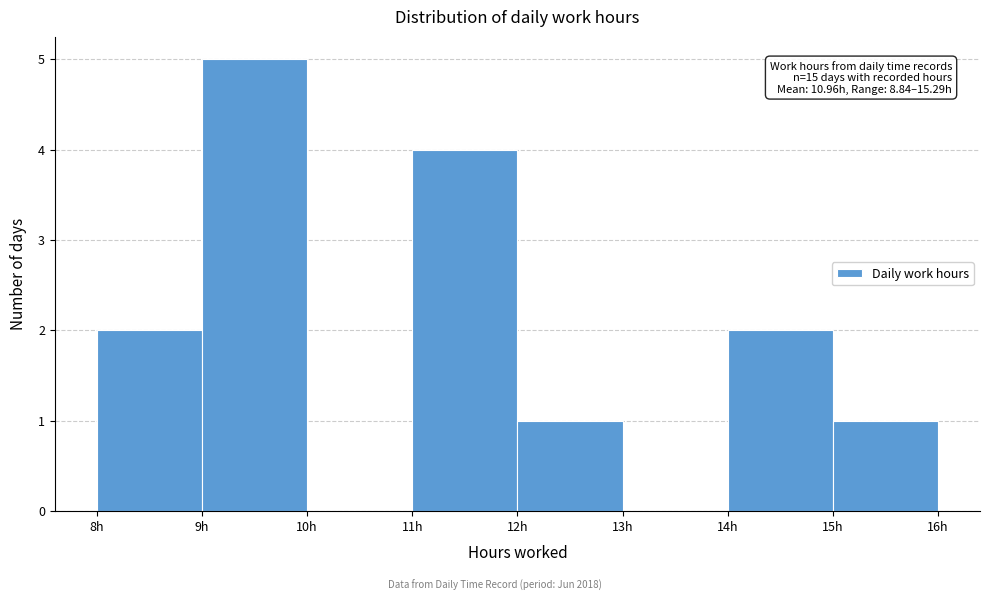

Over which range of the x-axis is the bar tallest?

9 to 10